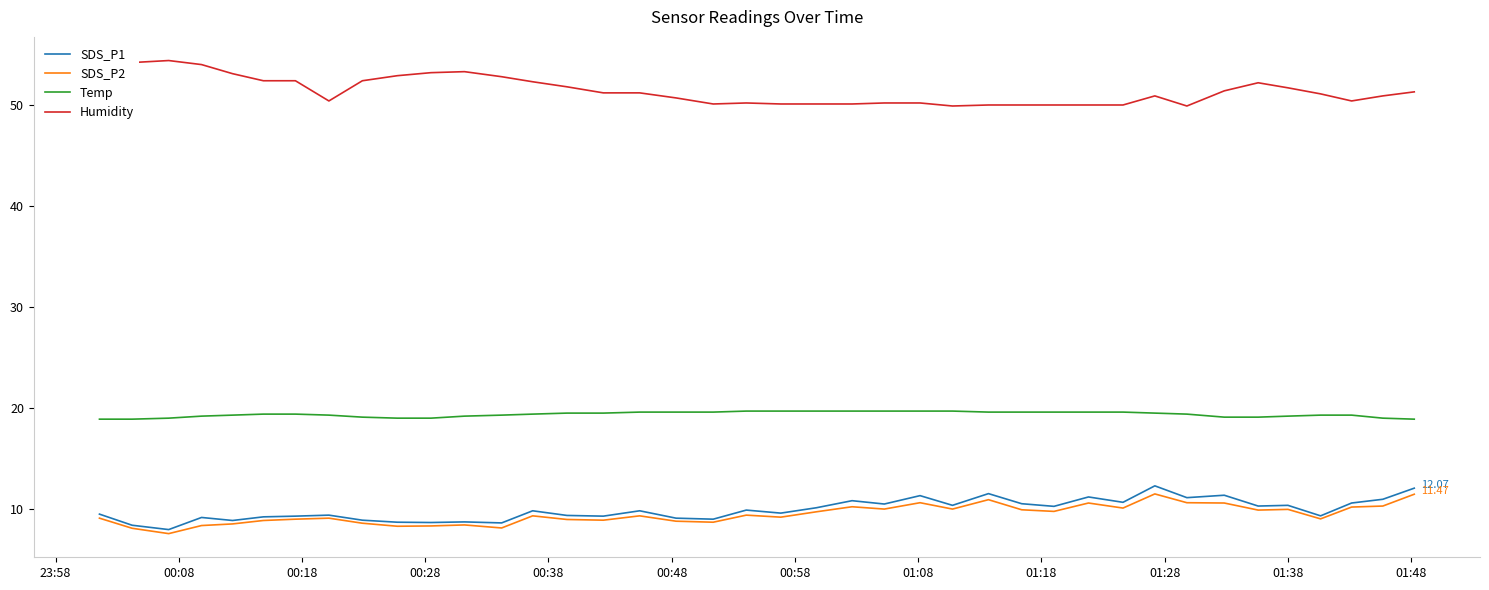

At how many categories does at least one series exceed 28?

40